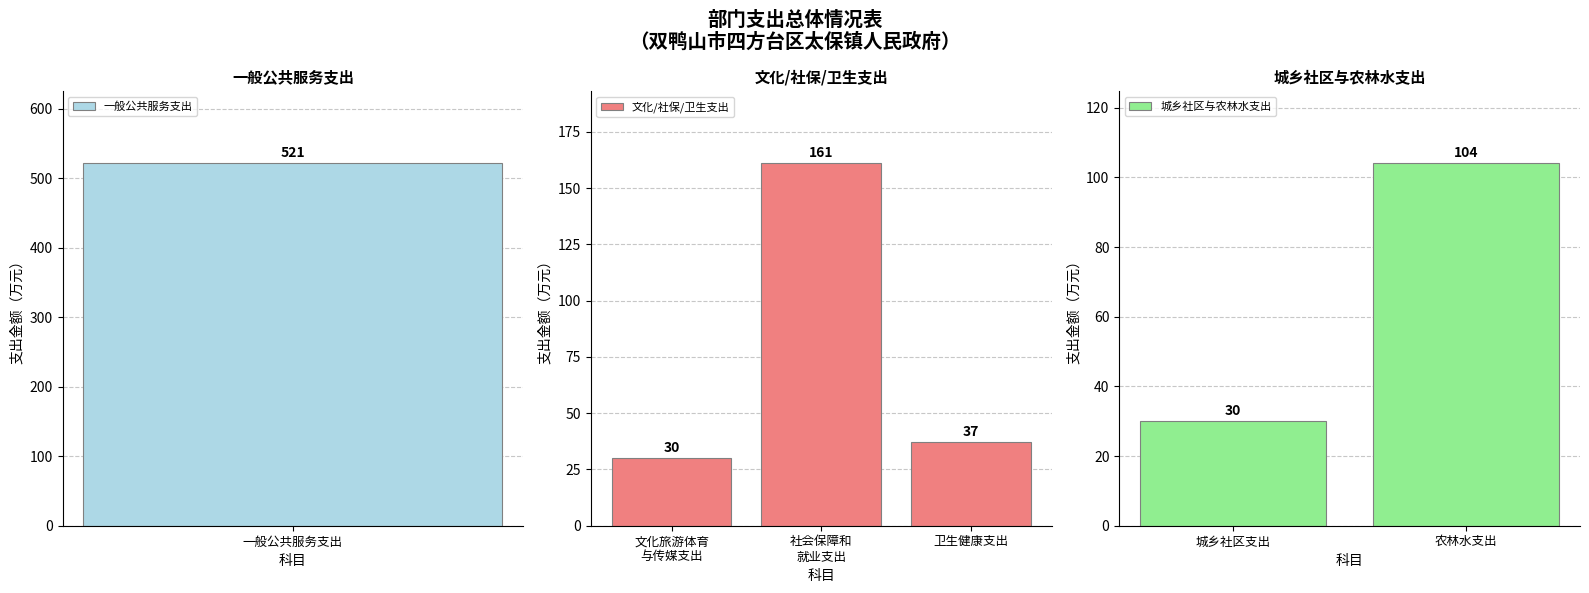

What is the average value?

147